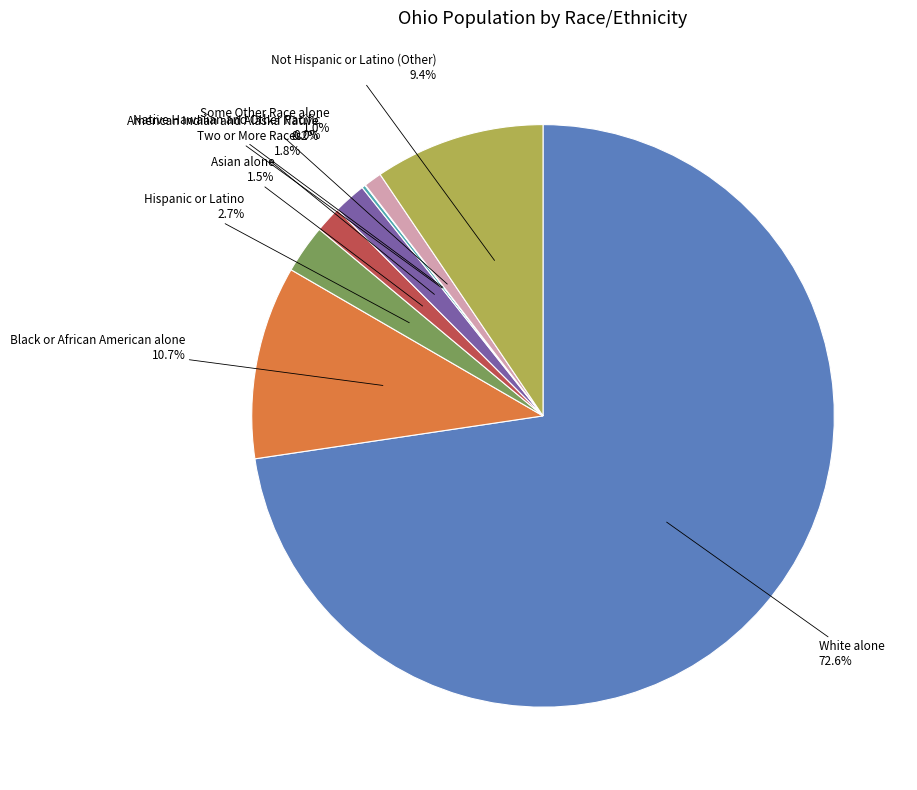

Do Two or More Races and White alone together represent more than half of the pie?

Yes